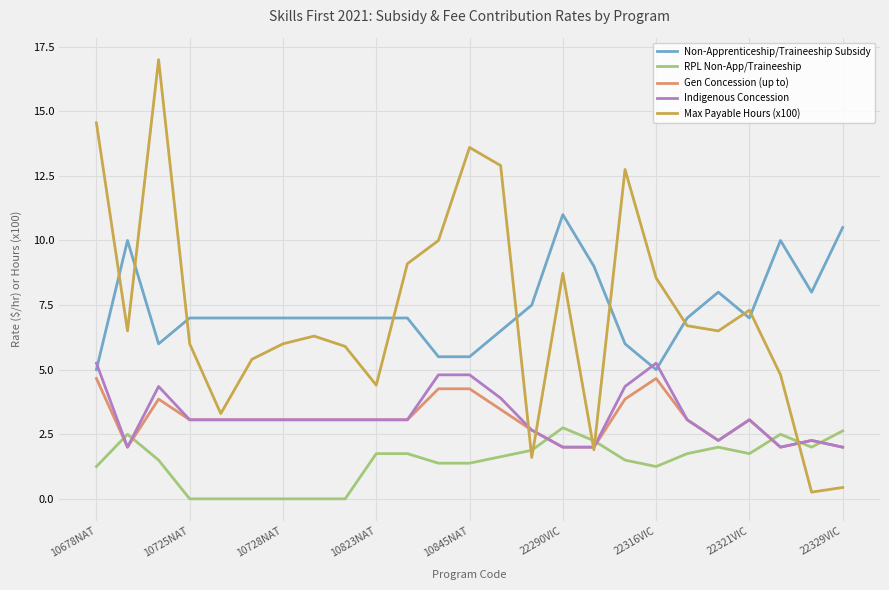

What is the maximum value shown in the chart?

17.0